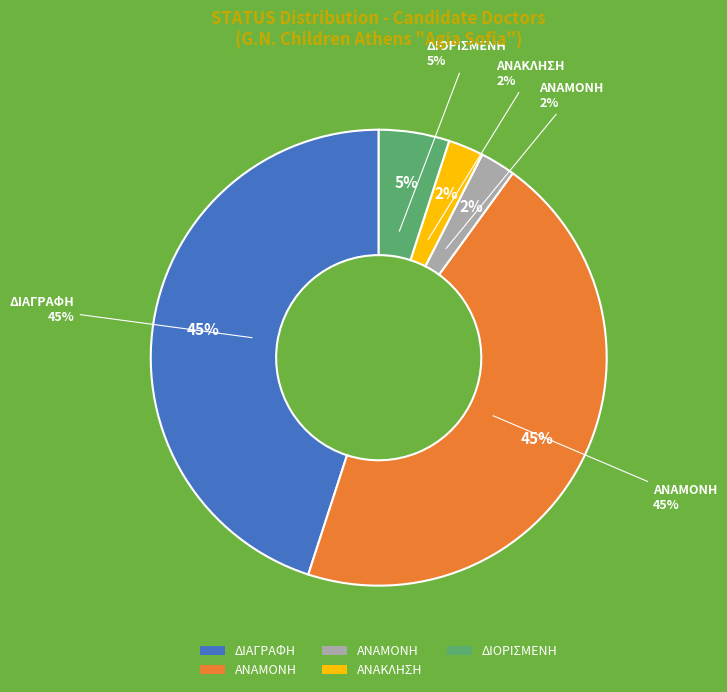

What portion of the pie excludes ΔΙΑΓΡΑΦΗ?

55.0%